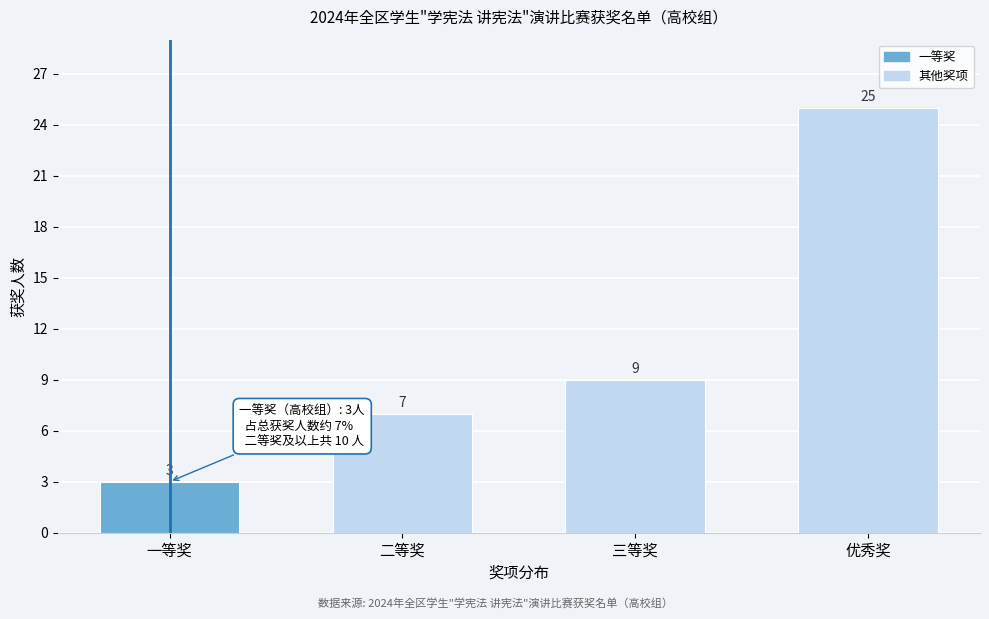

Reading left to right, transcribe all the data shown in this chart.

3	7	9	25